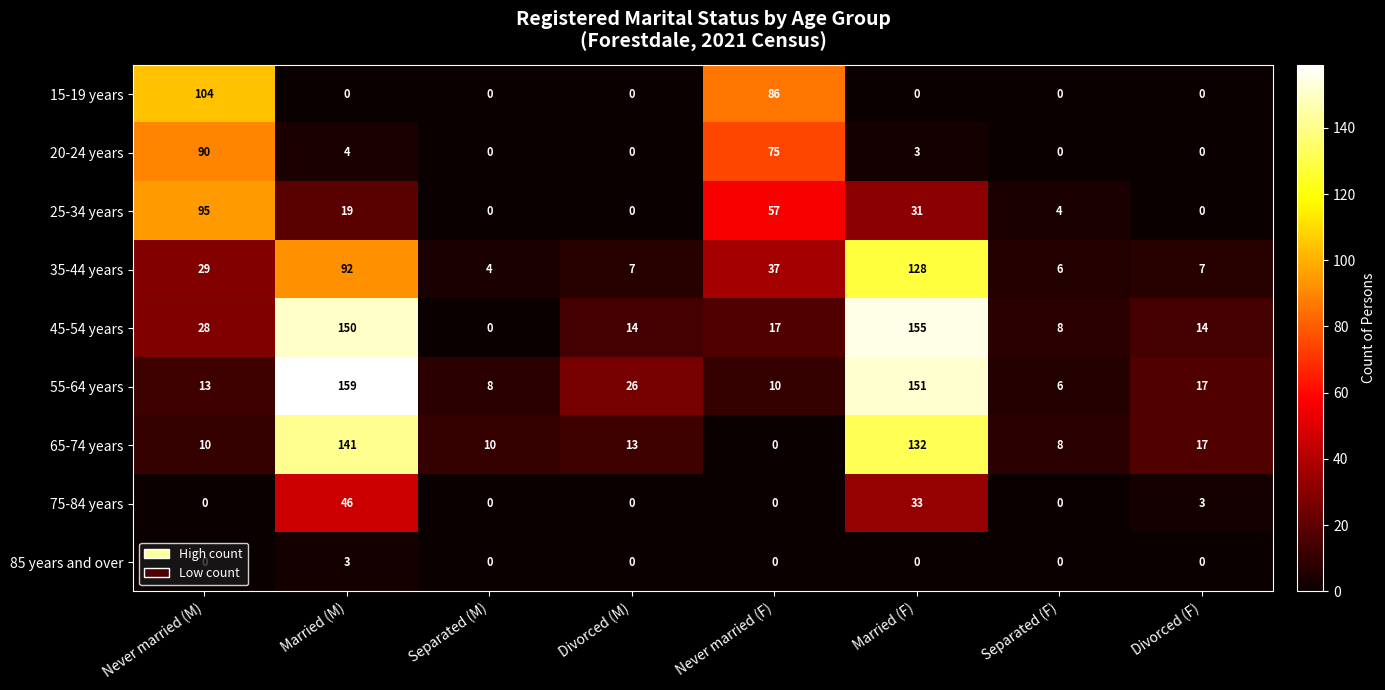

What is the sum of all 85 years and over values?

3